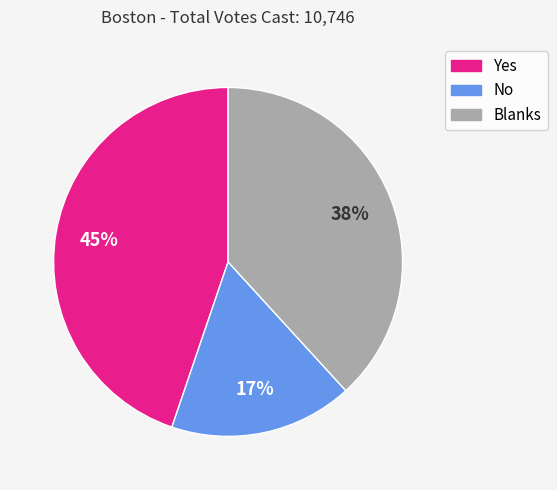

Between Blanks and Yes, which is larger?

Yes